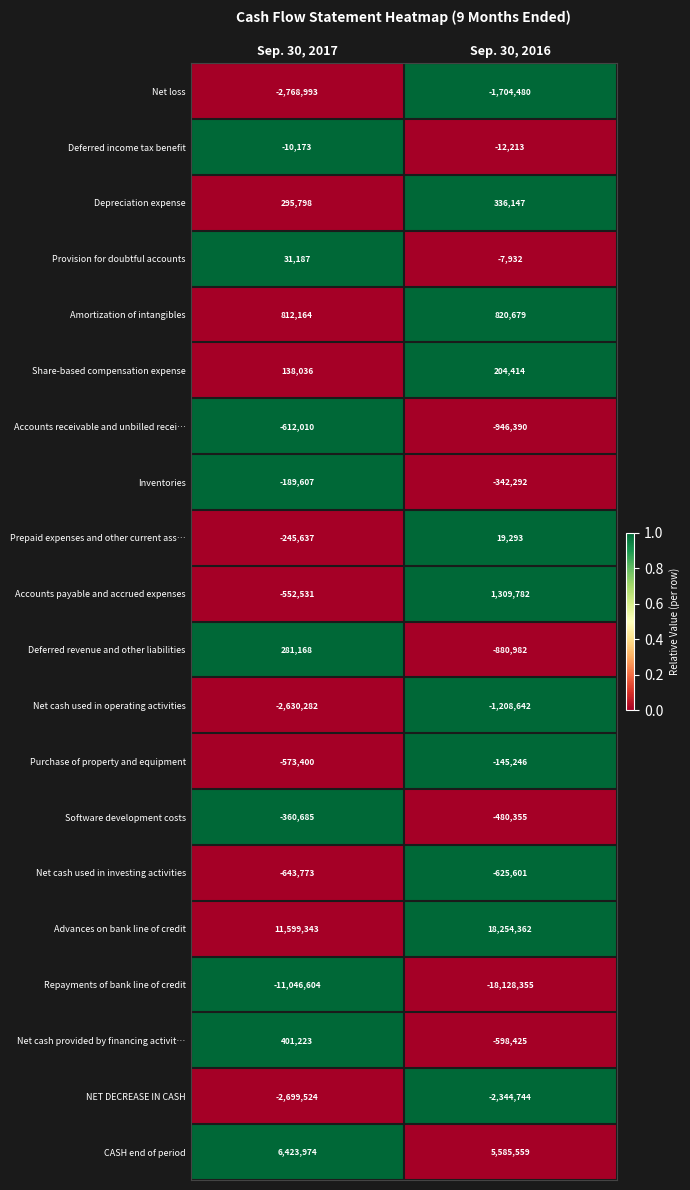

How many categories are shown in the chart?

2